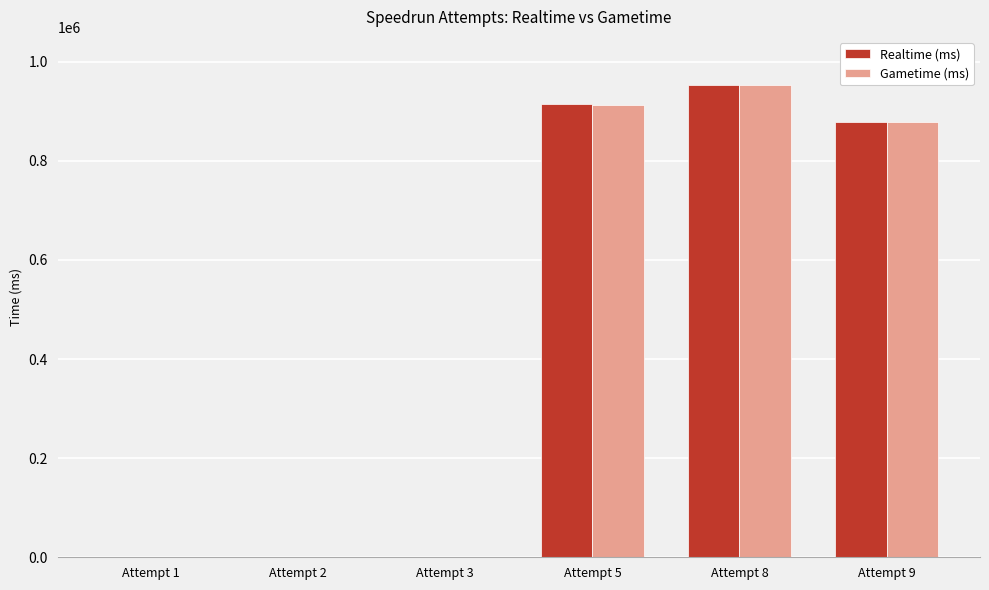

At which label is Realtime (ms) closest to 476605?

Attempt 9